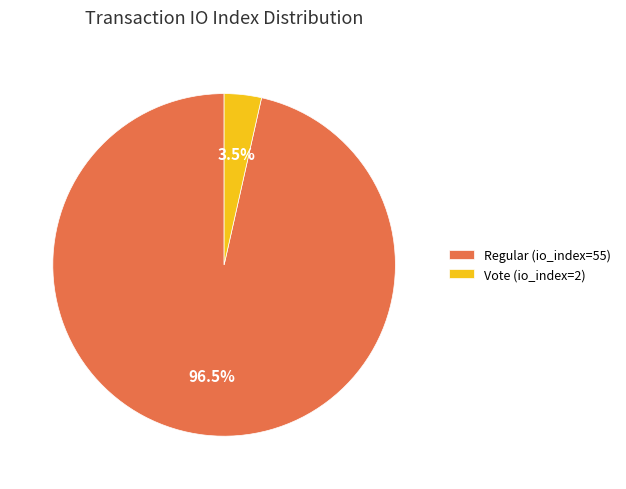

Count the number of slices in the pie.

2